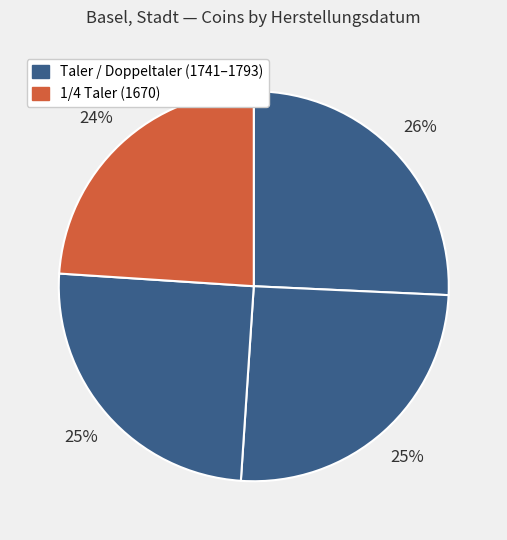

Count the number of slices in the pie.

4